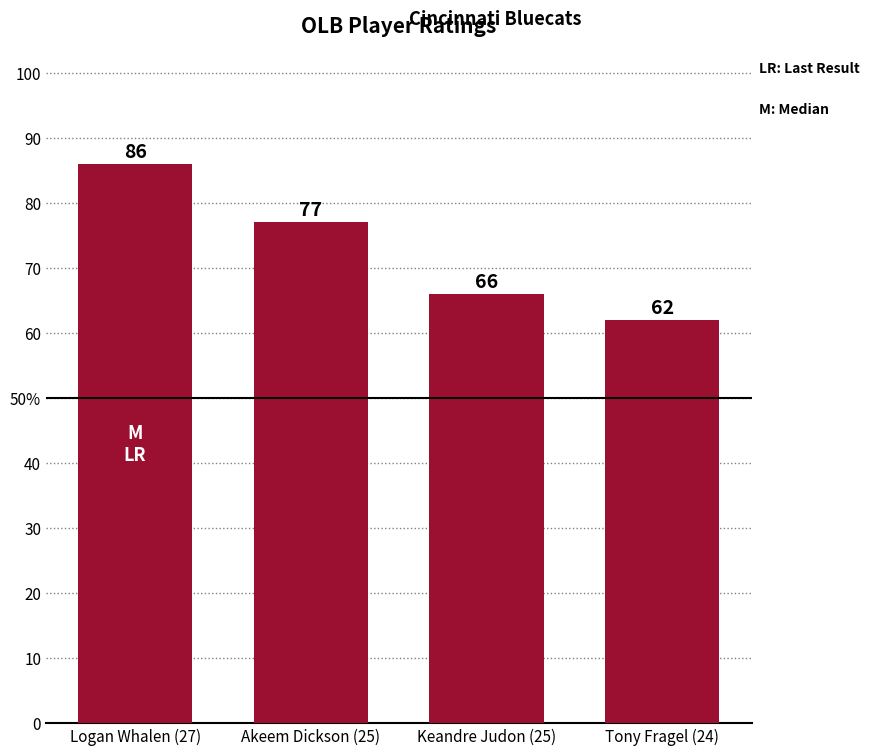

Which has a higher value, Keandre Judon (25) or Tony Fragel (24)?

Keandre Judon (25)